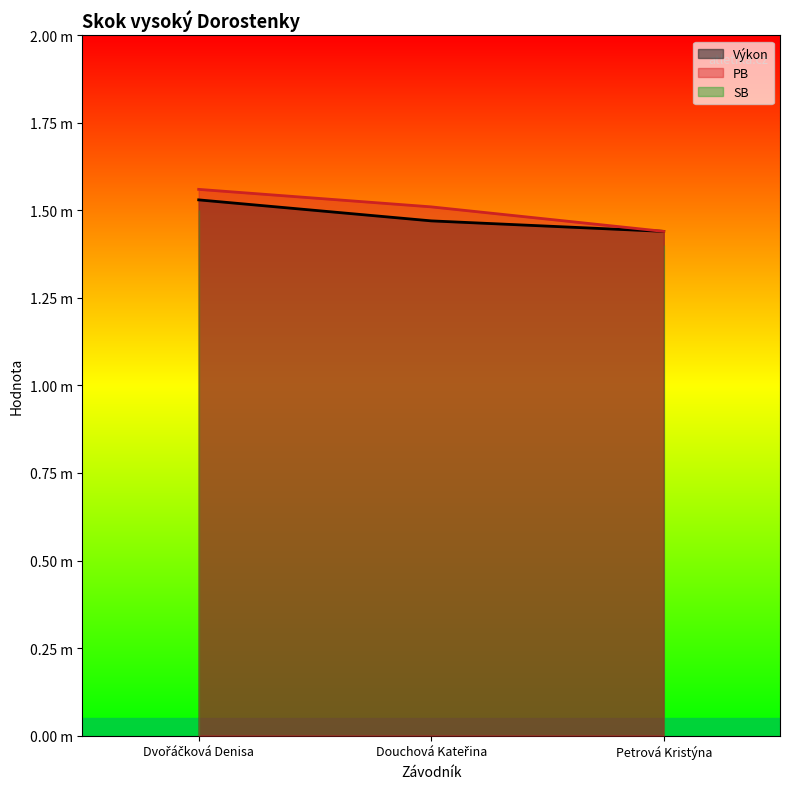

What is the difference between the maximum and minimum values in the Výkon series?

0.1